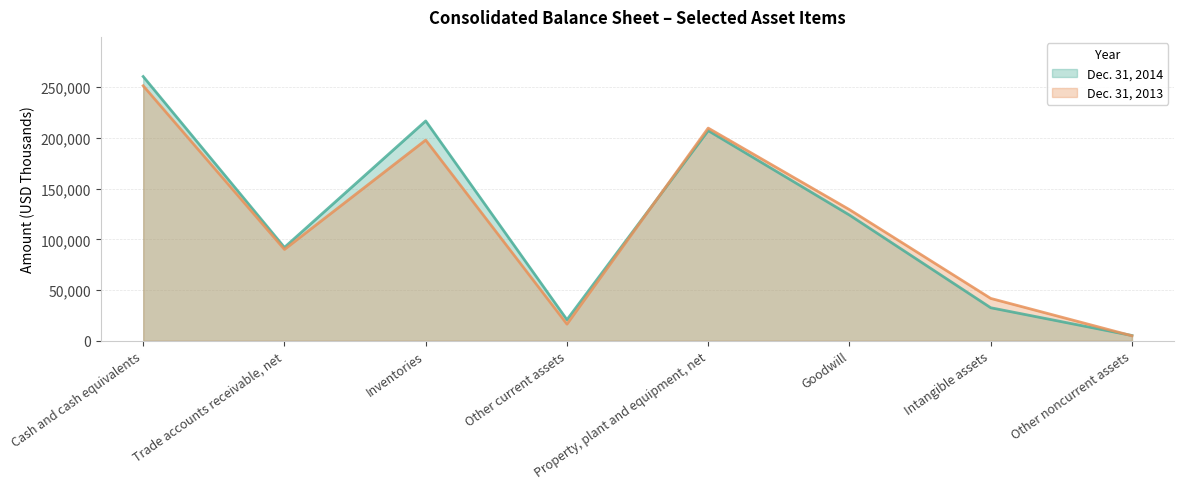

How many data points does each series have?

8